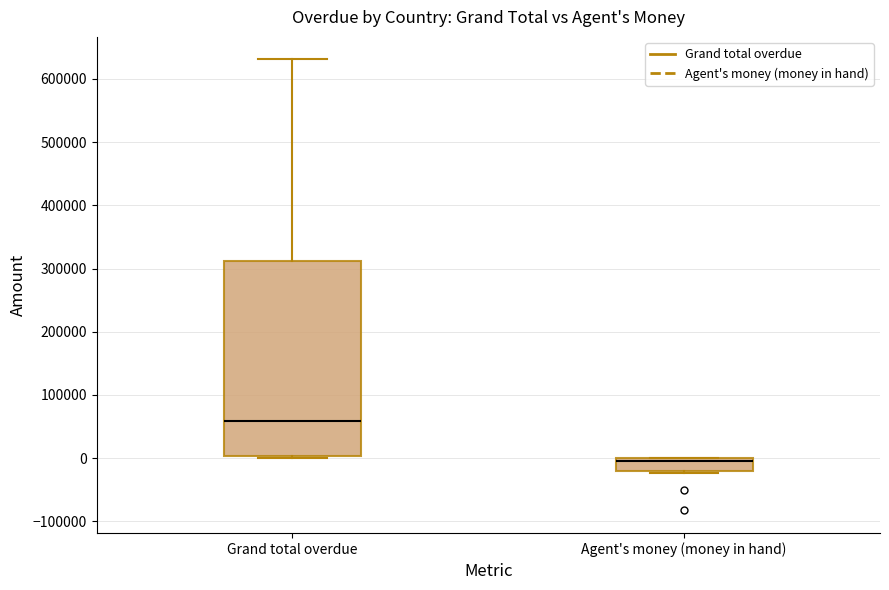

Reading left to right, transcribe this box plot: for each box, give where its median line is, the range the box spans, and where its two whiskers end, as read against the y-axis. The values are not printed on the chart, so give them approximately, as read against the axis.

Grand total overdue: median 60000, box 0 to 310000, whiskers 0 (just below the box's lower edge) to 630000
Agent's money (money in hand): median 0 (just below the box's upper edge), box -20000 to 0, whiskers -20000 (just below the box's lower edge) to 0